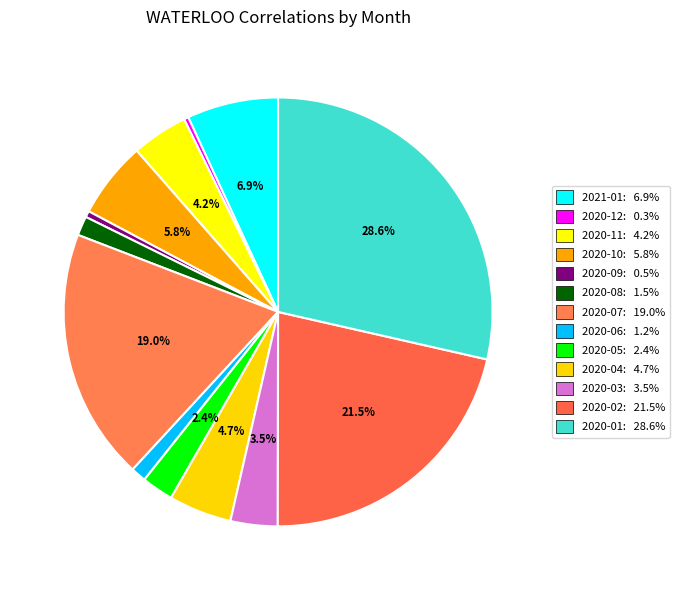

How many segments does this pie chart have?

13